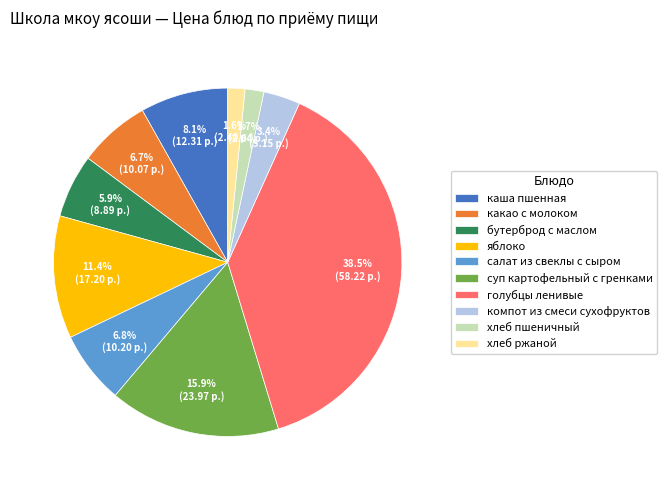

Which slice is the largest?

голубцы ленивые